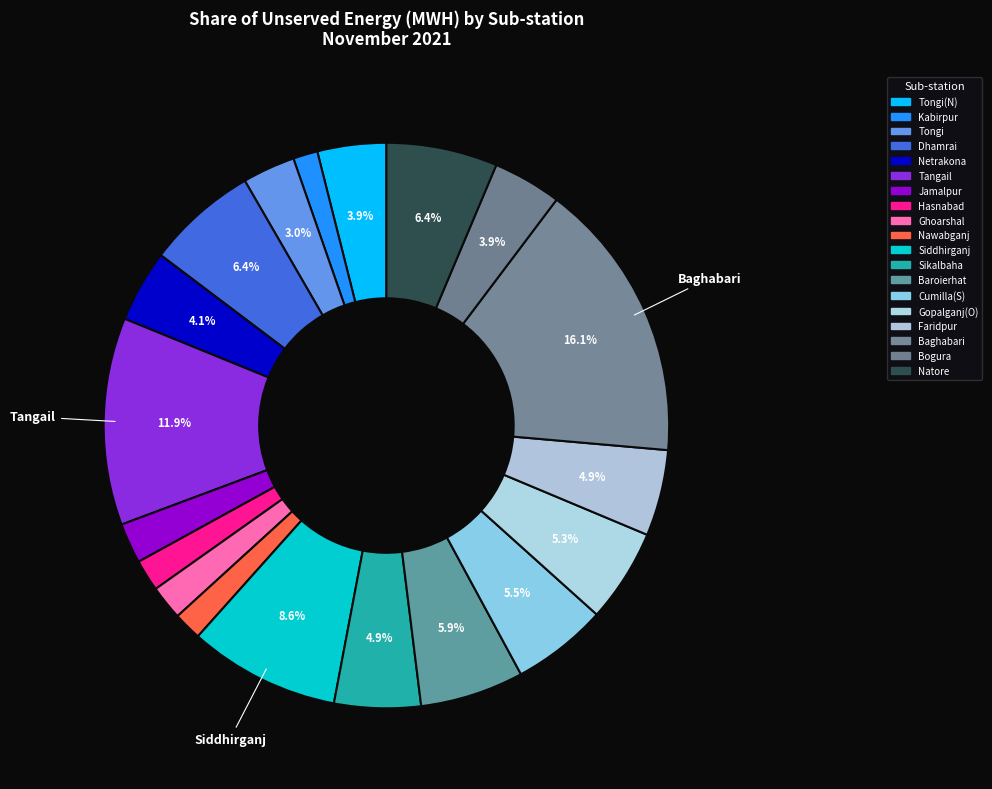

Count the number of slices in the pie.

19